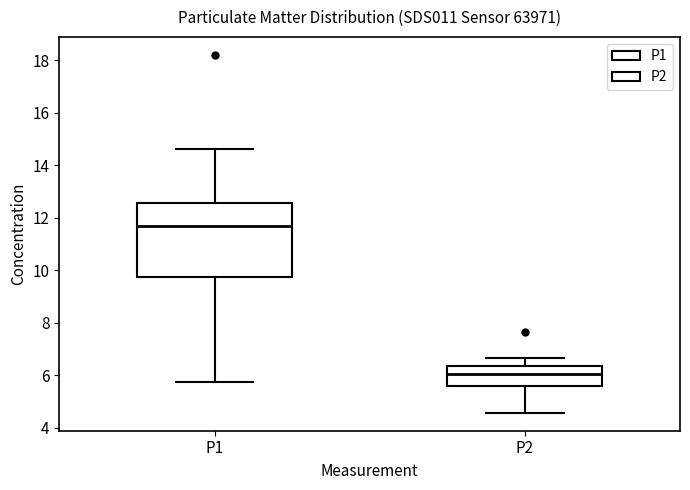

Where does the median line of the box for P1 sit on the y-axis? The values are not printed on the chart, so give them approximately, as read against the axis.

11.6